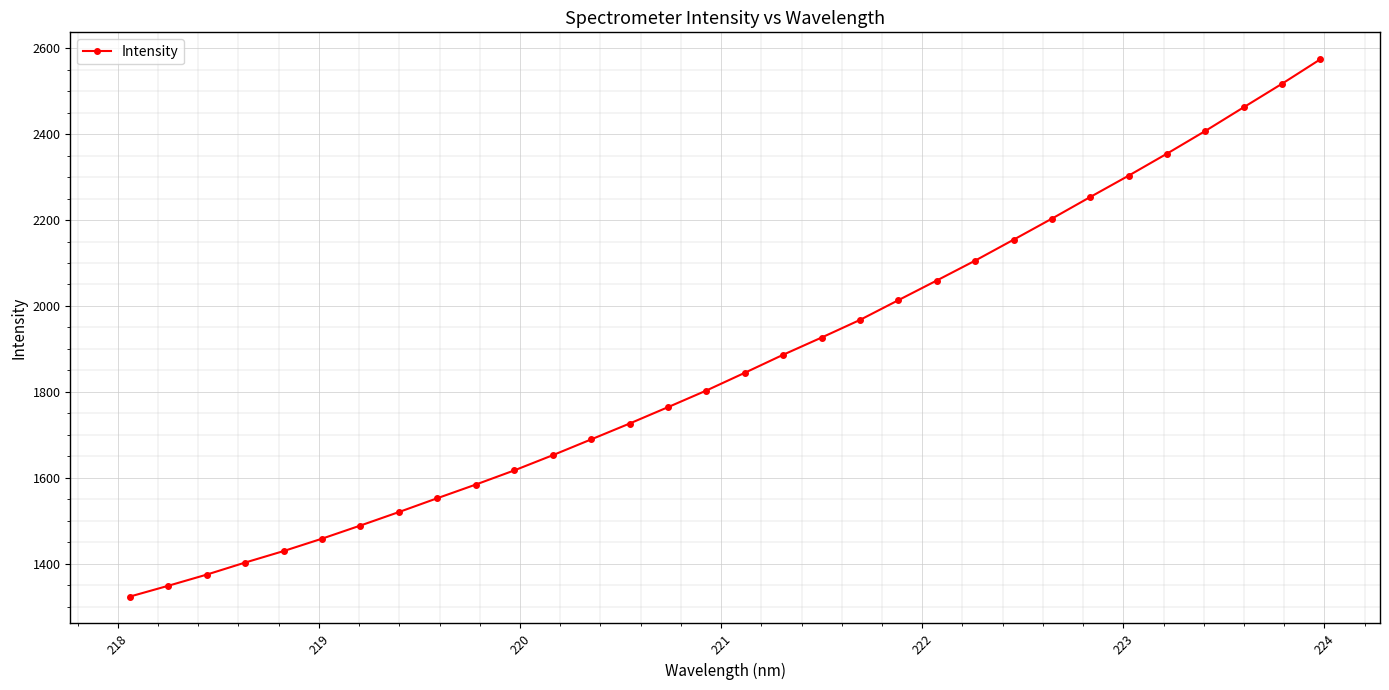

What is the difference between the second highest and second lowest values?

1168.1